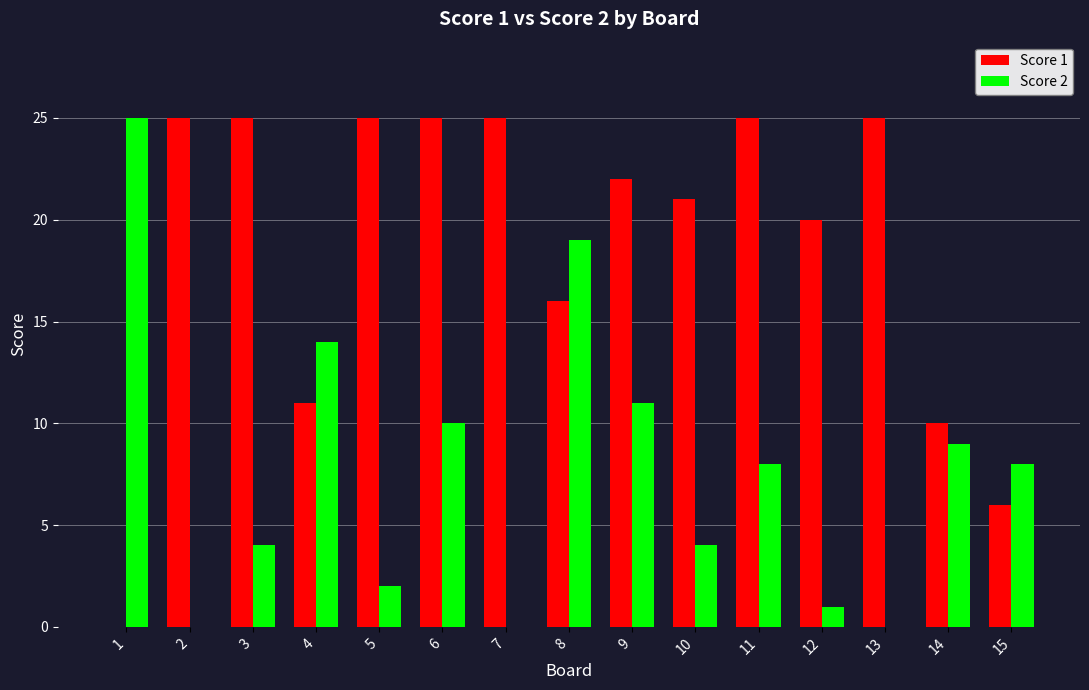

Reading left to right, what are all the values shown in this chart?

Score 1: 0	25	25	11	25	25	25	16	22	21	25	20	25	10	6
Score 2: 25	0	4	14	2	10	0	19	11	4	8	1	0	9	8